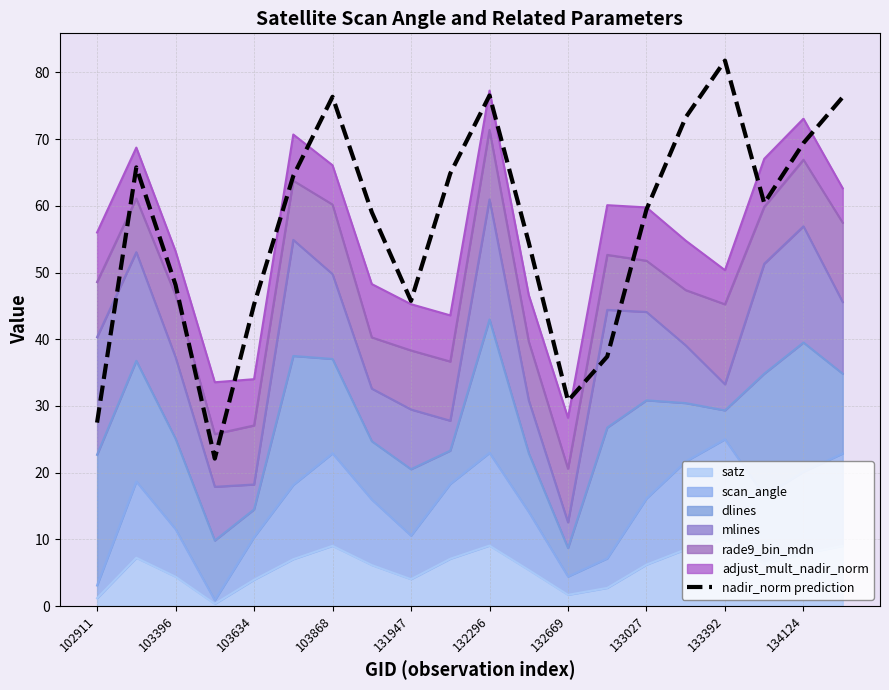

Does the chart have visible grid lines?

Yes